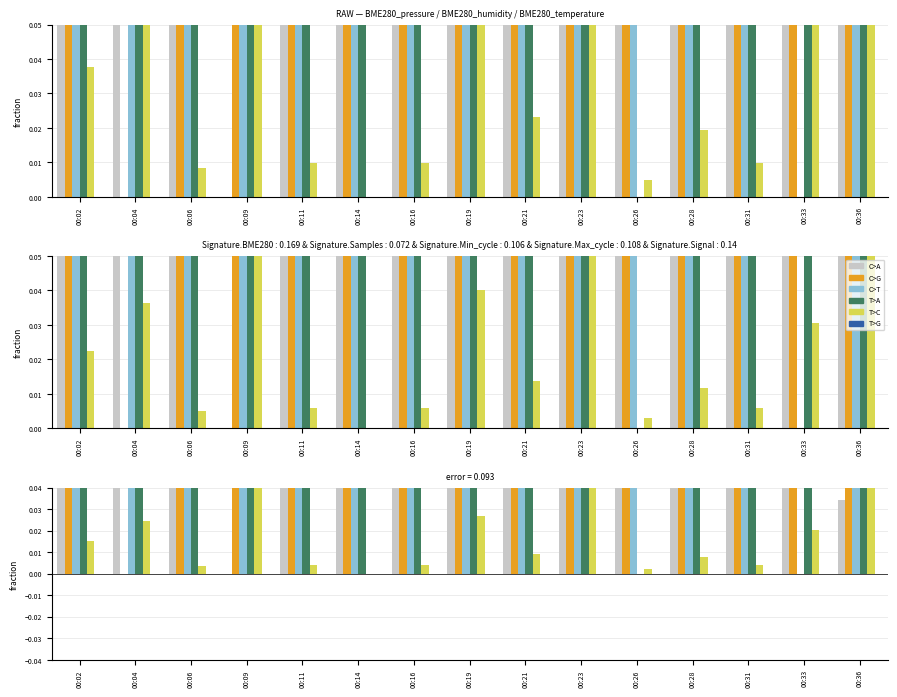

What is the sum of all C>T values?

3.2